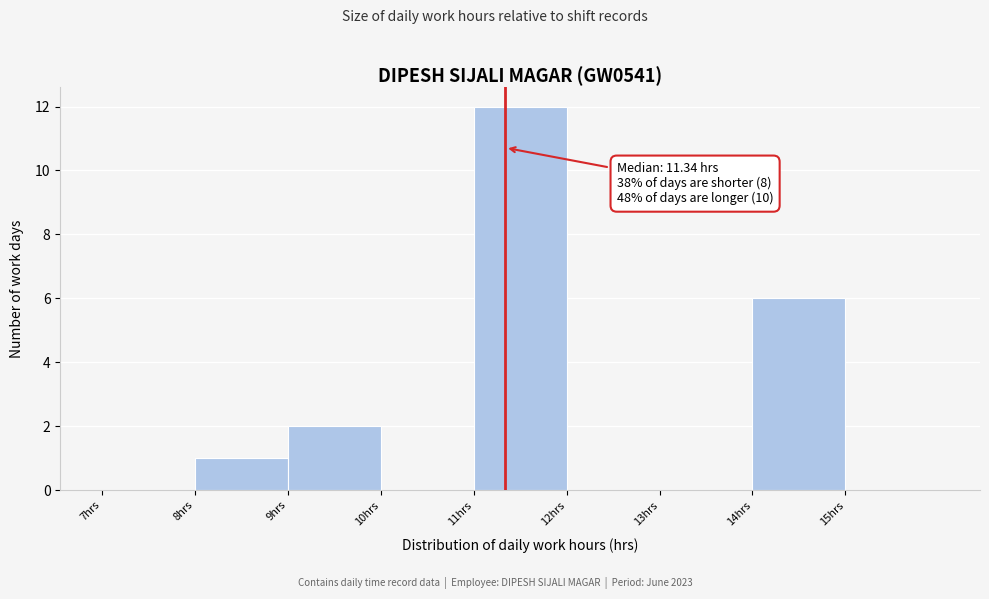

Over which range of the x-axis is the bar tallest?

11 to 12